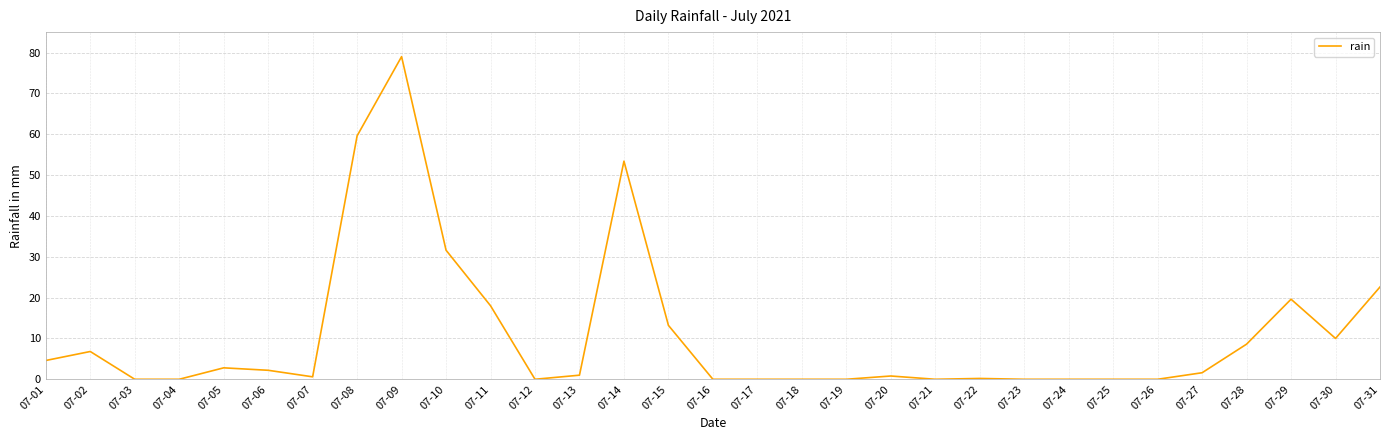

What is the sum of the values at 07-12 and 07-29?

19.6